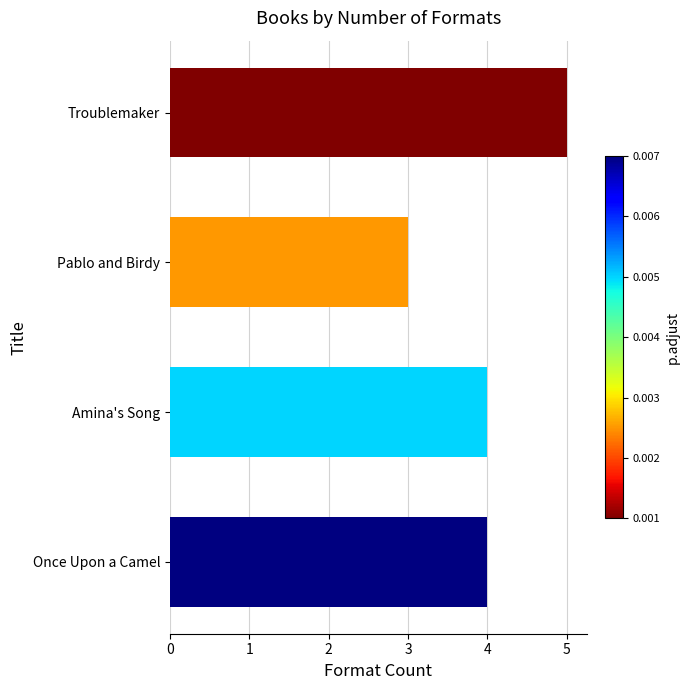

What is the greatest value displayed?

5